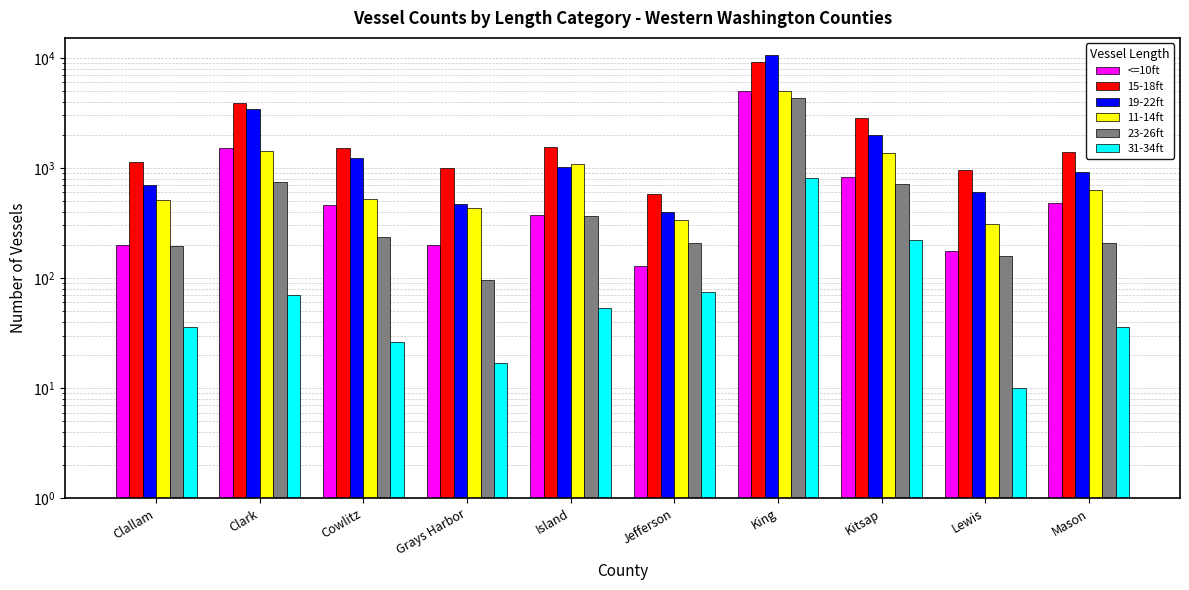

What is the label of the 5th bar from the right?

Jefferson